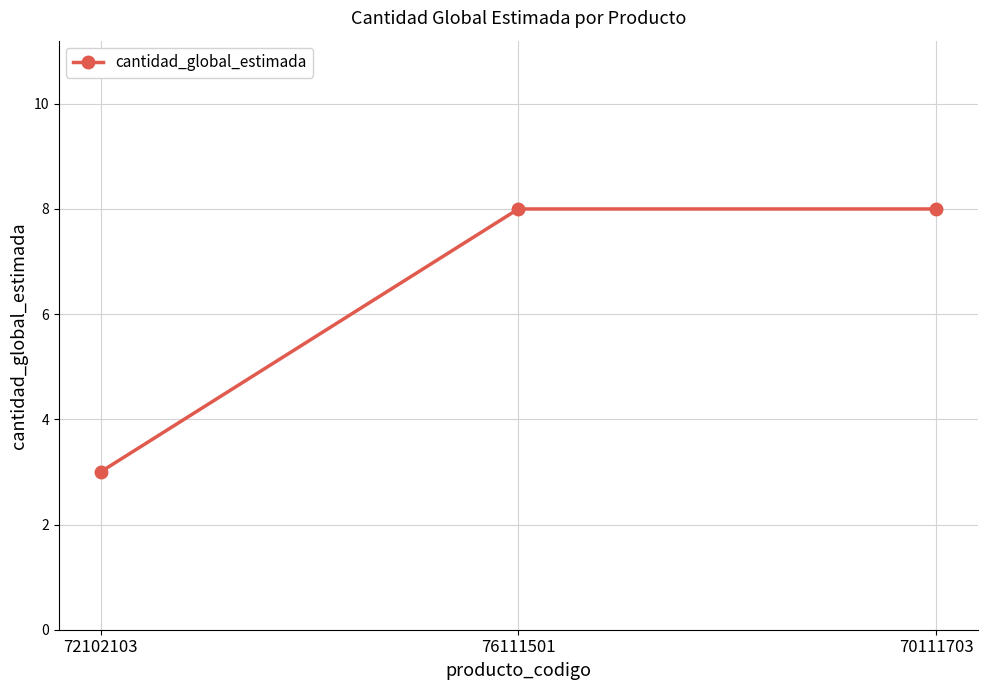

Count the number of data series in this chart.

1